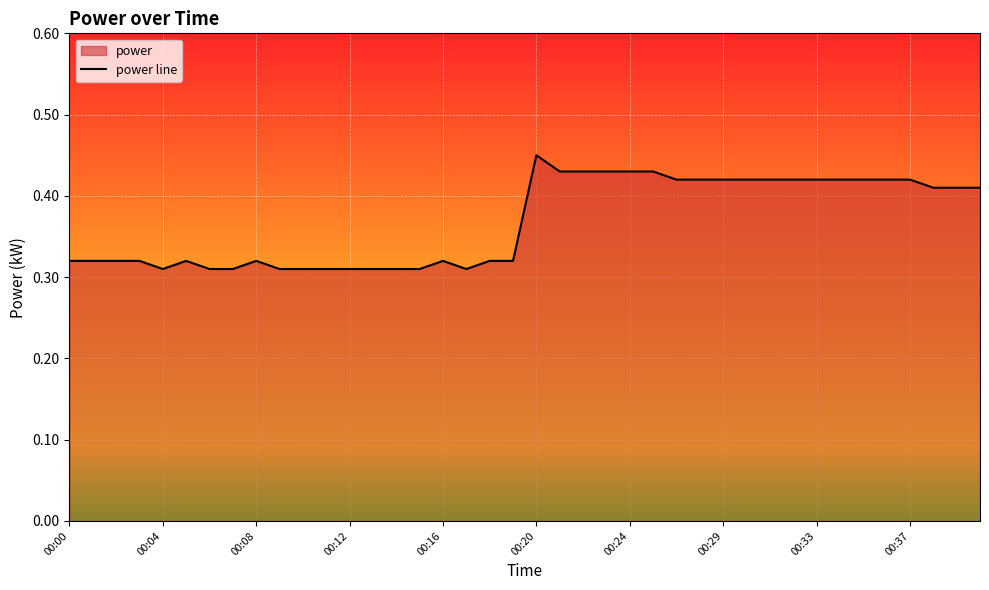

Reading right to left, transcribe all the data shown in this chart.

0.4	0.4	0.4	0.4	0.4	0.4	0.4	0.4	0.4	0.4	0.4	0.4	0.4	0.4	0.4	0.4	0.4	0.4	0.4	0.5	0.3	0.3	0.3	0.3	0.3	0.3	0.3	0.3	0.3	0.3	0.3	0.3	0.3	0.3	0.3	0.3	0.3	0.3	0.3	0.3